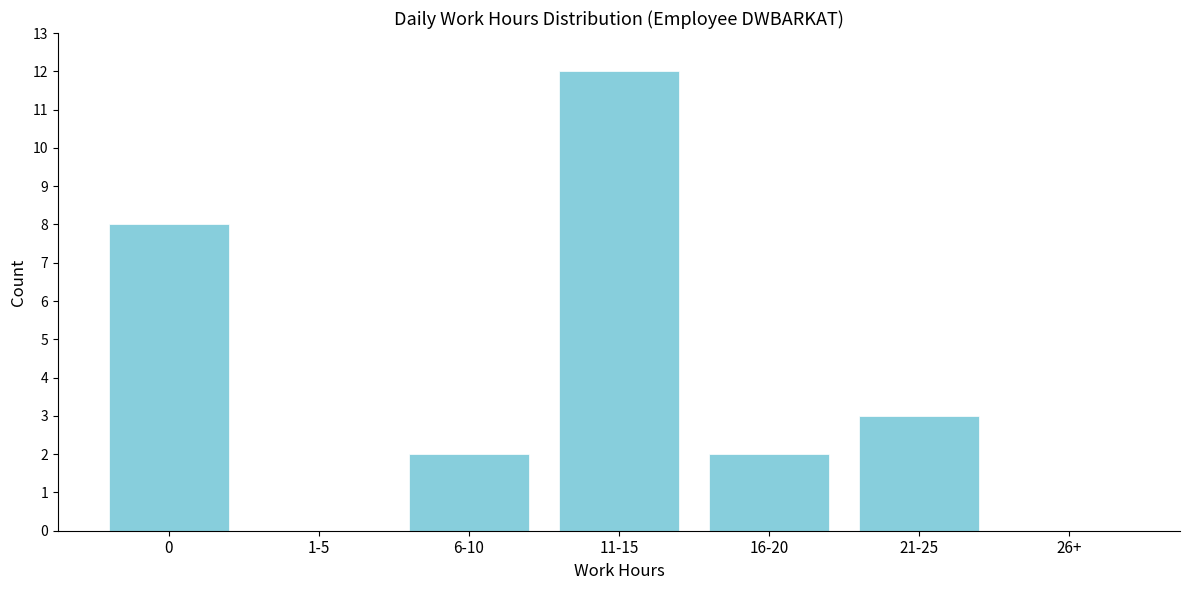

Reading right to left, what are all the values shown in this chart?

26+=0	21-25=3	16-20=2	11-15=12	6-10=2	1-5=0	0=8